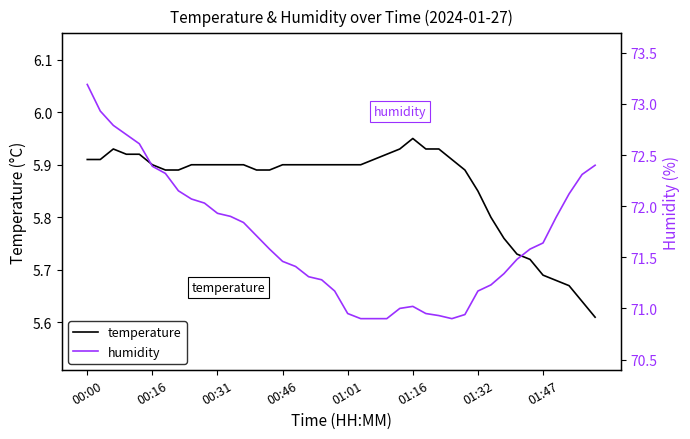

What is the highest value of the temperature series?

6.0